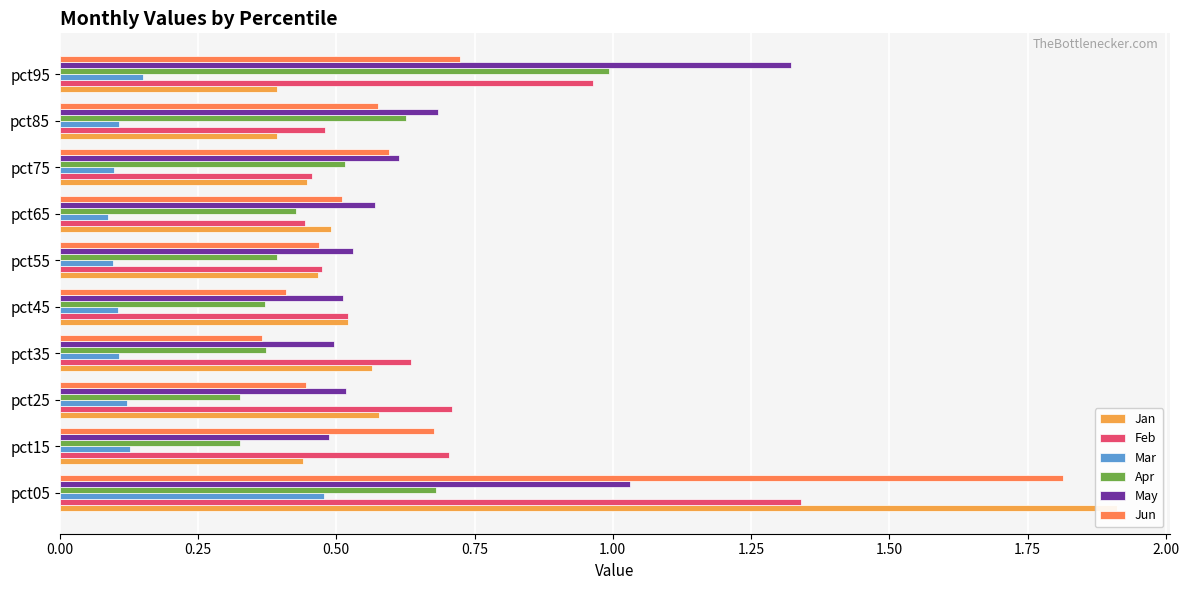

Between pct85 and pct75, which is larger?

pct75